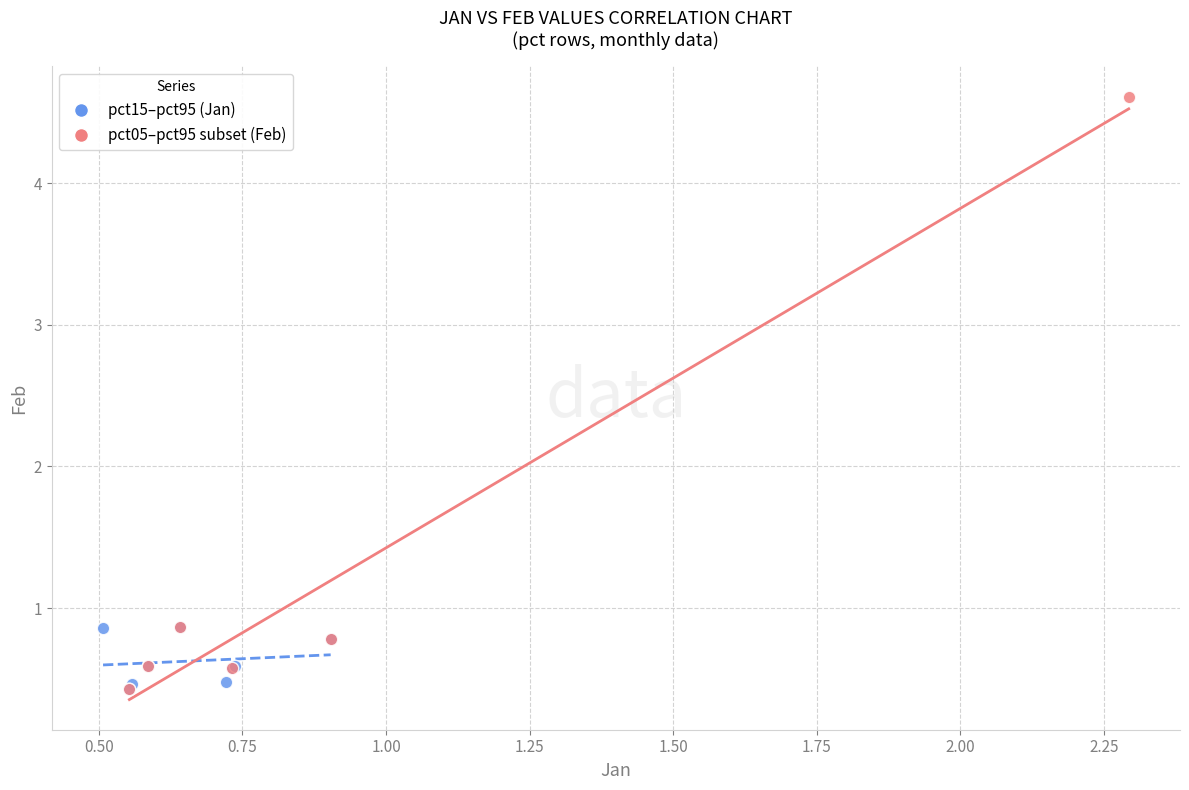

Which series contains the highest Y value?

pct05–pct95 subset (Feb)